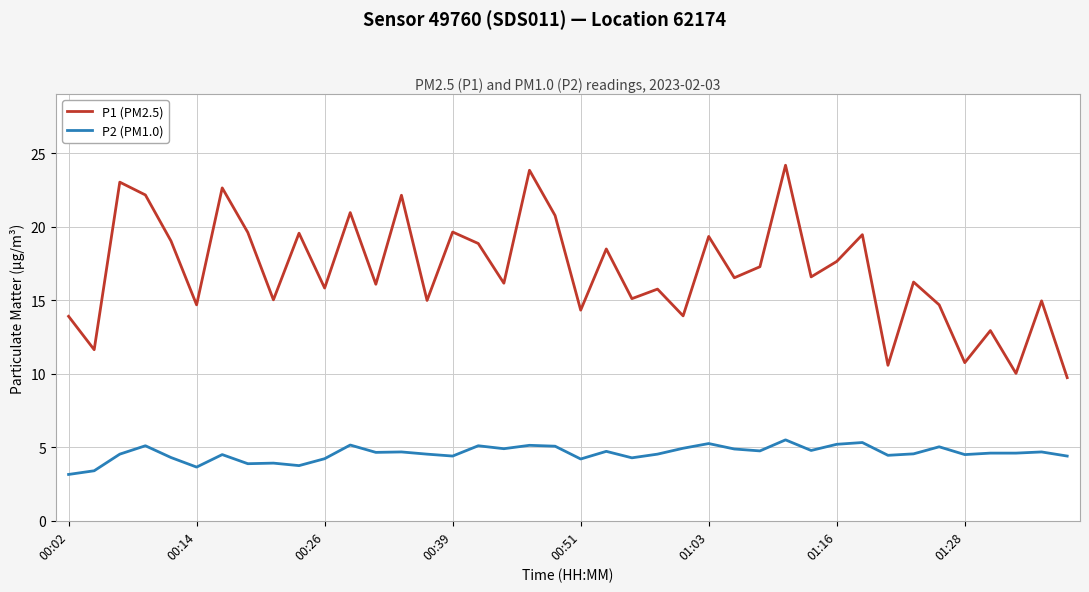

Rank the series by their maximum value, from highest to lowest.

P1 (PM2.5), P2 (PM1.0)